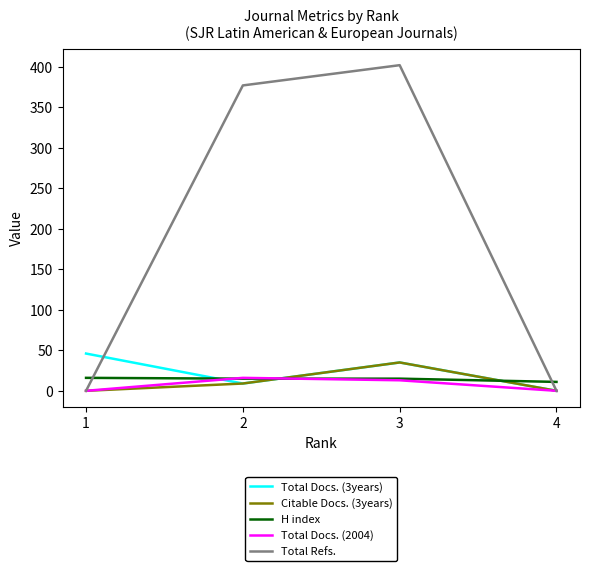

What are all the series names shown in the legend?

Total Docs. (3years), Citable Docs. (3years), H index, Total Docs. (2004), Total Refs.